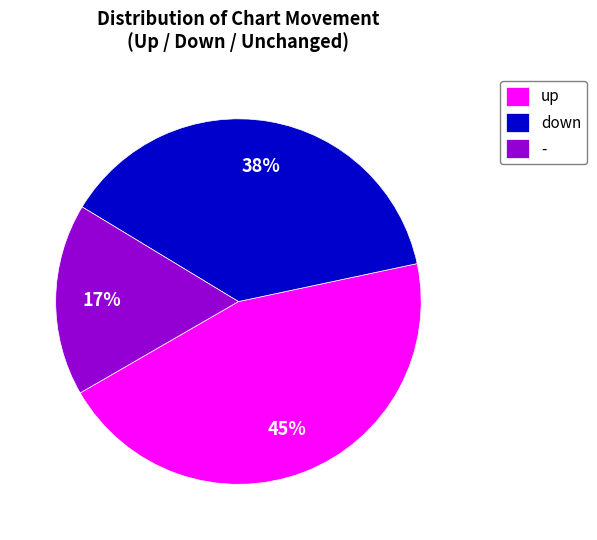

Does any single category account for the majority?

No